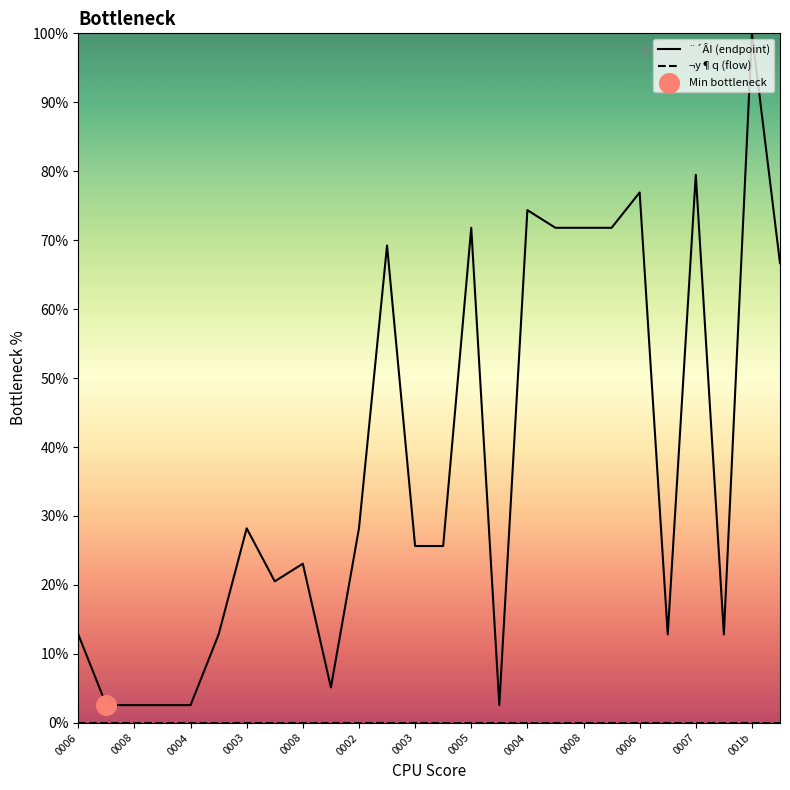

Which series contains the highest Y value?

¨´ÂI (endpoint)